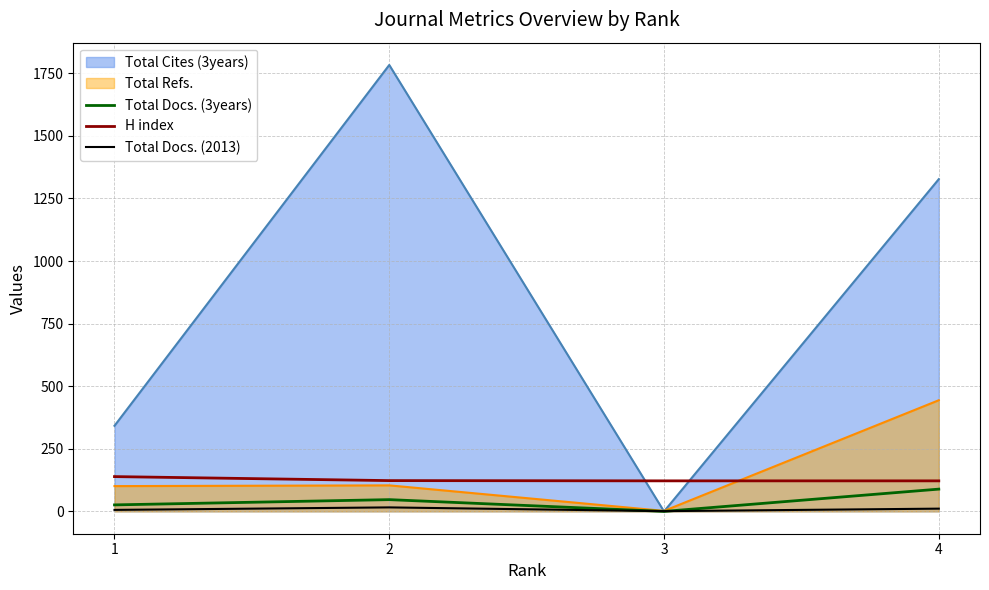

The value of Total Docs. (3years) at 2 is 28. True or false?

False